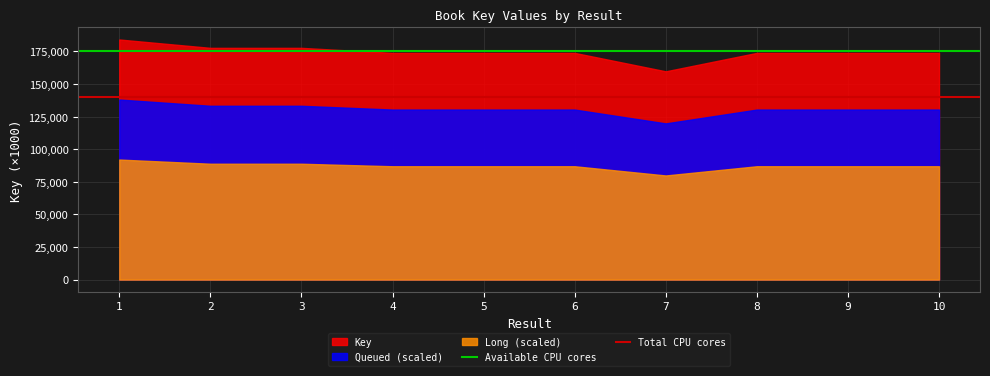

List the series in order of their overall mean, highest first.

Key, Queued (scaled), Long (scaled)